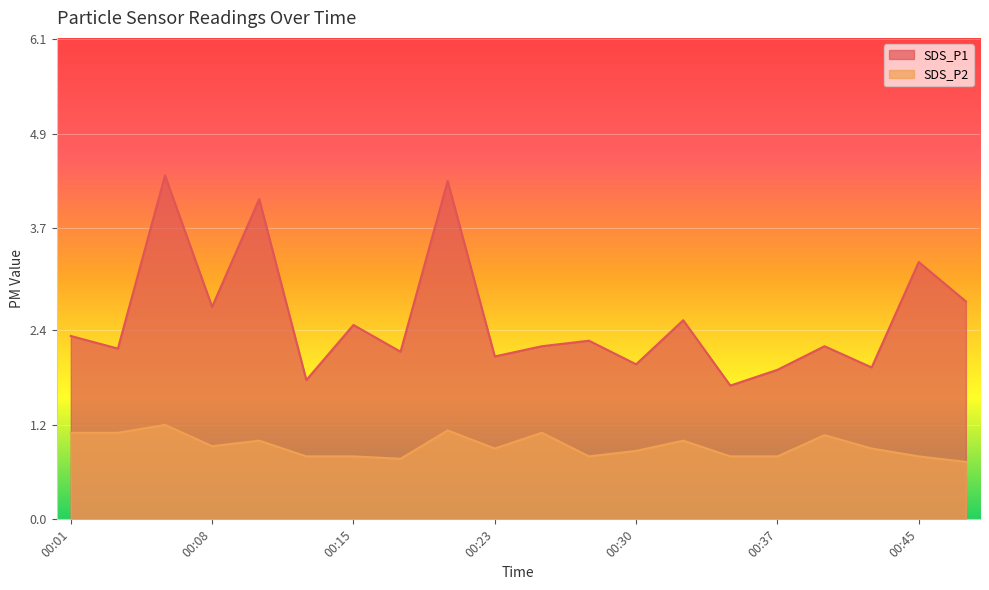

True or false: SDS_P2 and SDS_P1 cross at least once.

False